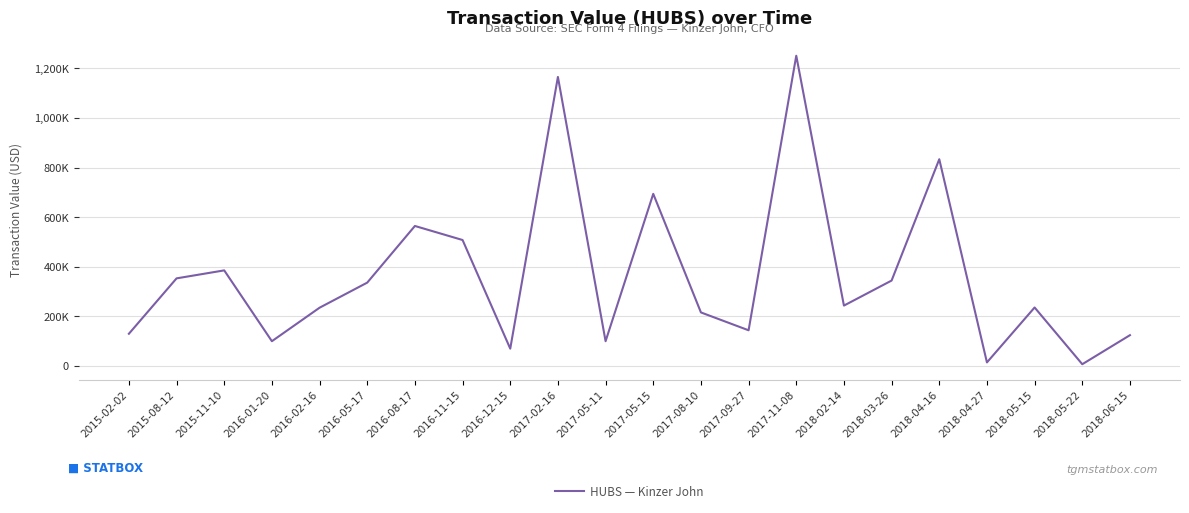

Approximately how many times larger is the value at 2016-11-15 compared to 2015-02-02?

3.9